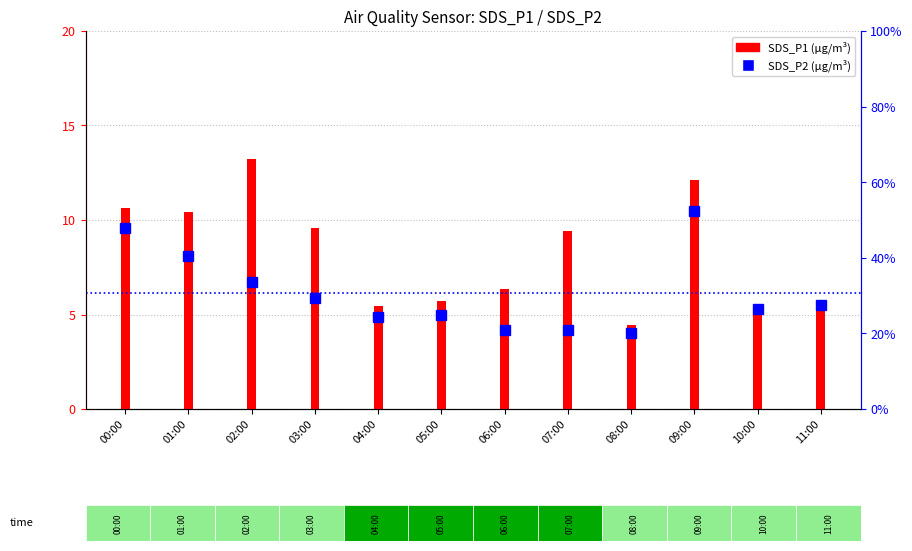

The value of SDS_P2 at 00:00 is 7.2. True or false?

True